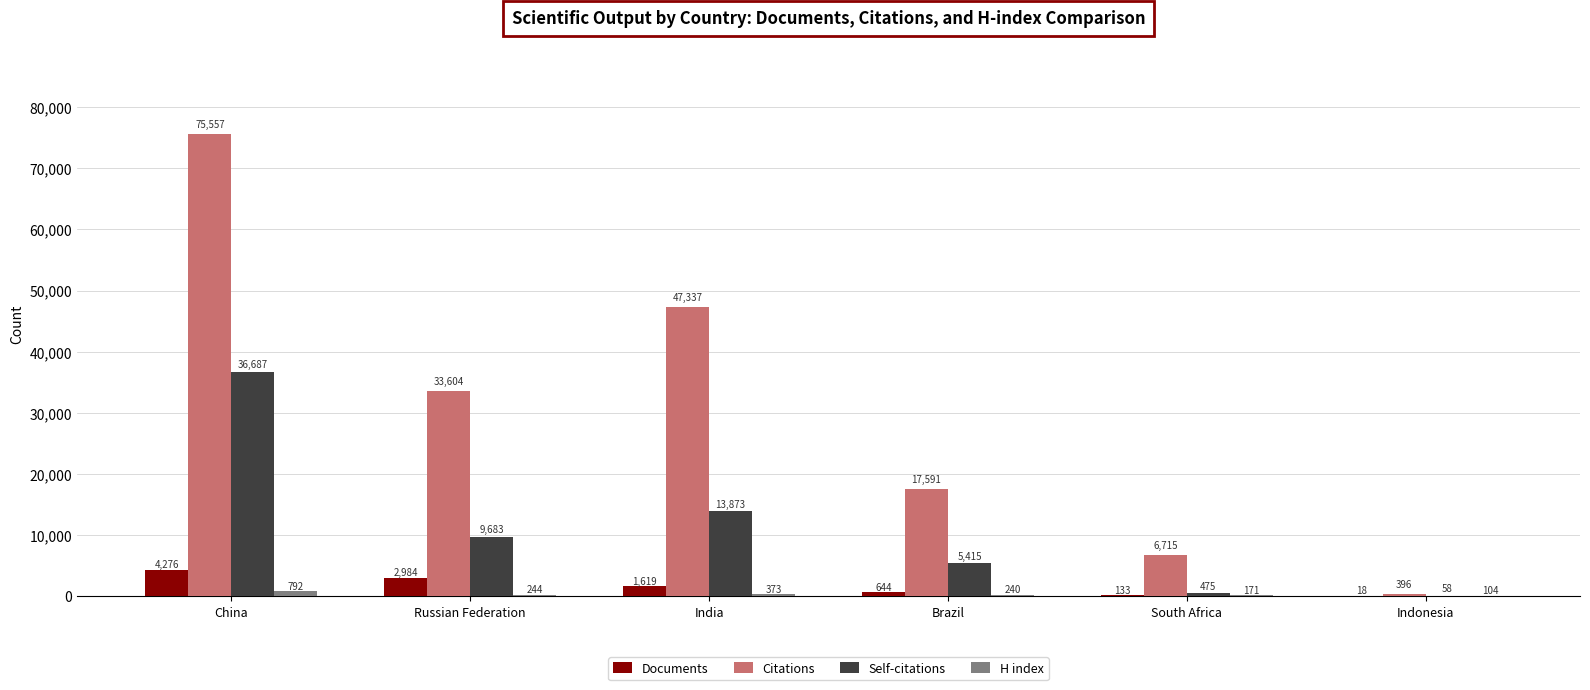

The value of Citations at South Africa is 9694. True or false?

False